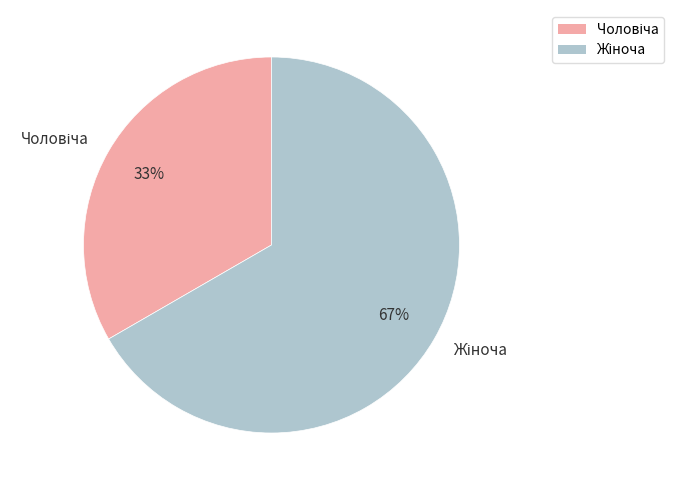

Is there any slice that represents more than half of the pie?

Yes